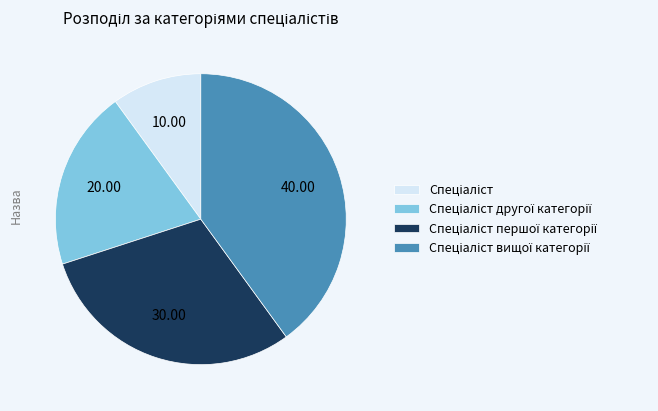

Is there any slice that represents more than half of the pie?

No